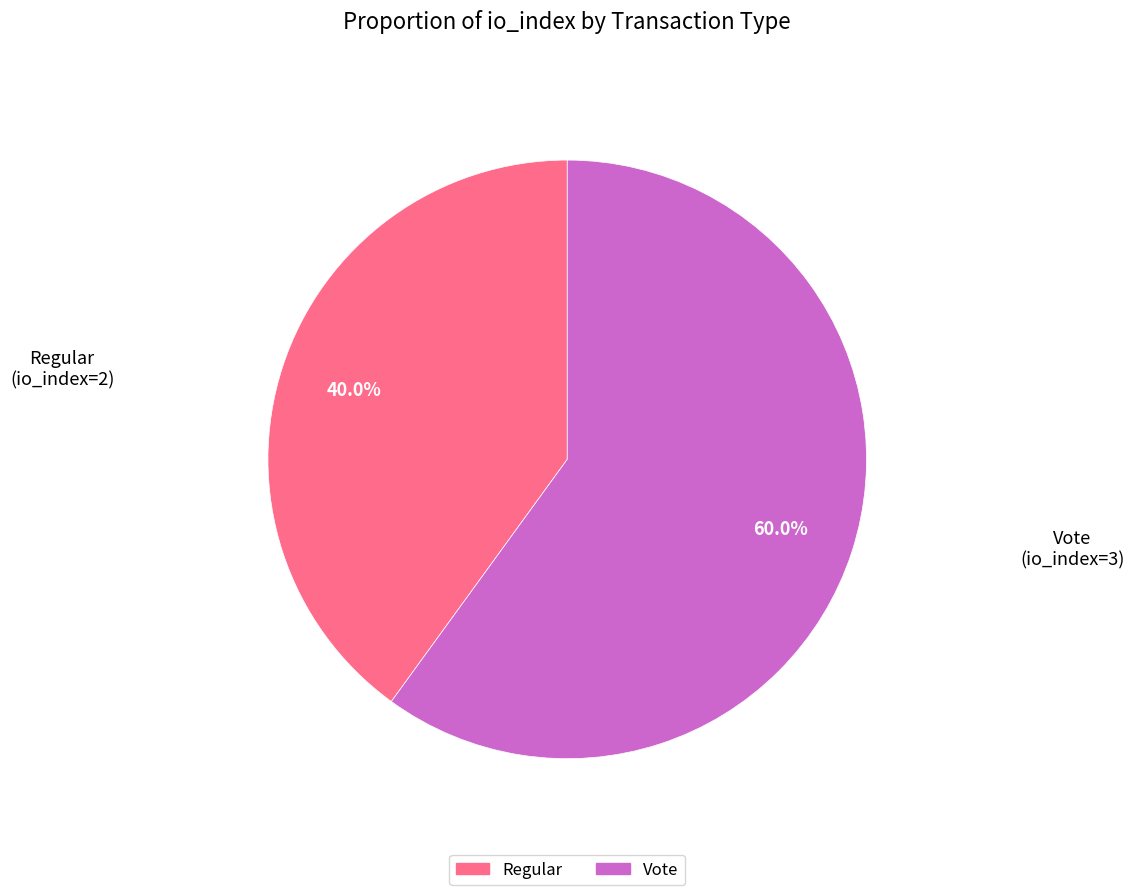

Is there any slice that represents more than half of the pie?

Yes